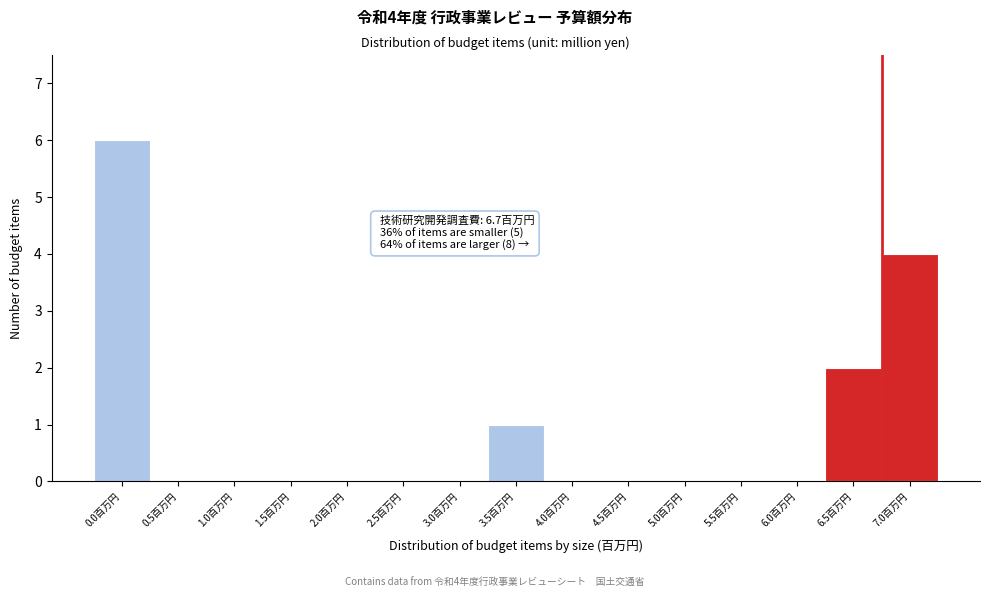

Reading left to right, transcribe all the data shown in this chart.

0.0百万円=6	0.5百万円=0	1.0百万円=0	1.5百万円=0	2.0百万円=0	2.5百万円=0	3.0百万円=0	3.5百万円=1	4.0百万円=0	4.5百万円=0	5.0百万円=0	5.5百万円=0	6.0百万円=0	6.5百万円=2	7.0百万円=4